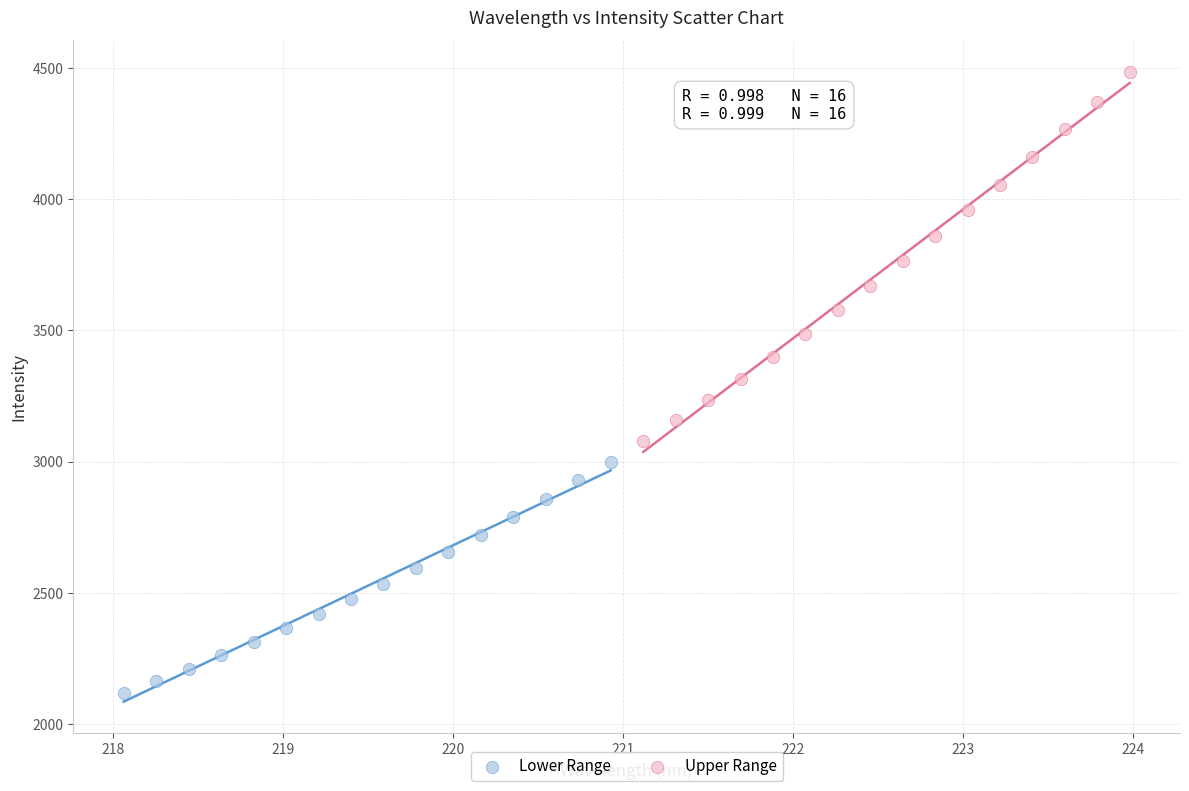

What are all the series names shown in the legend?

Lower Range, Upper Range